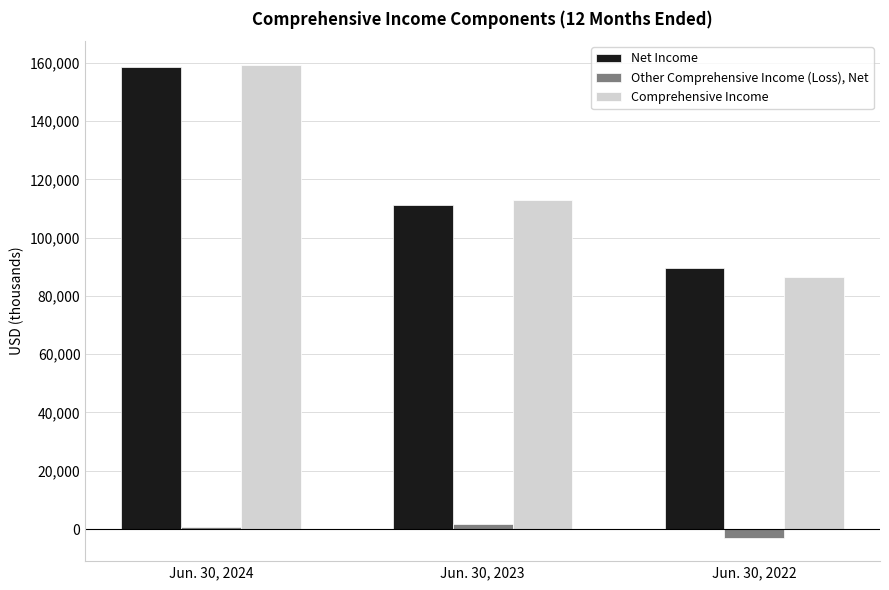

True or false: Comprehensive Income has a value of 36572 at Jun. 30, 2022.

False